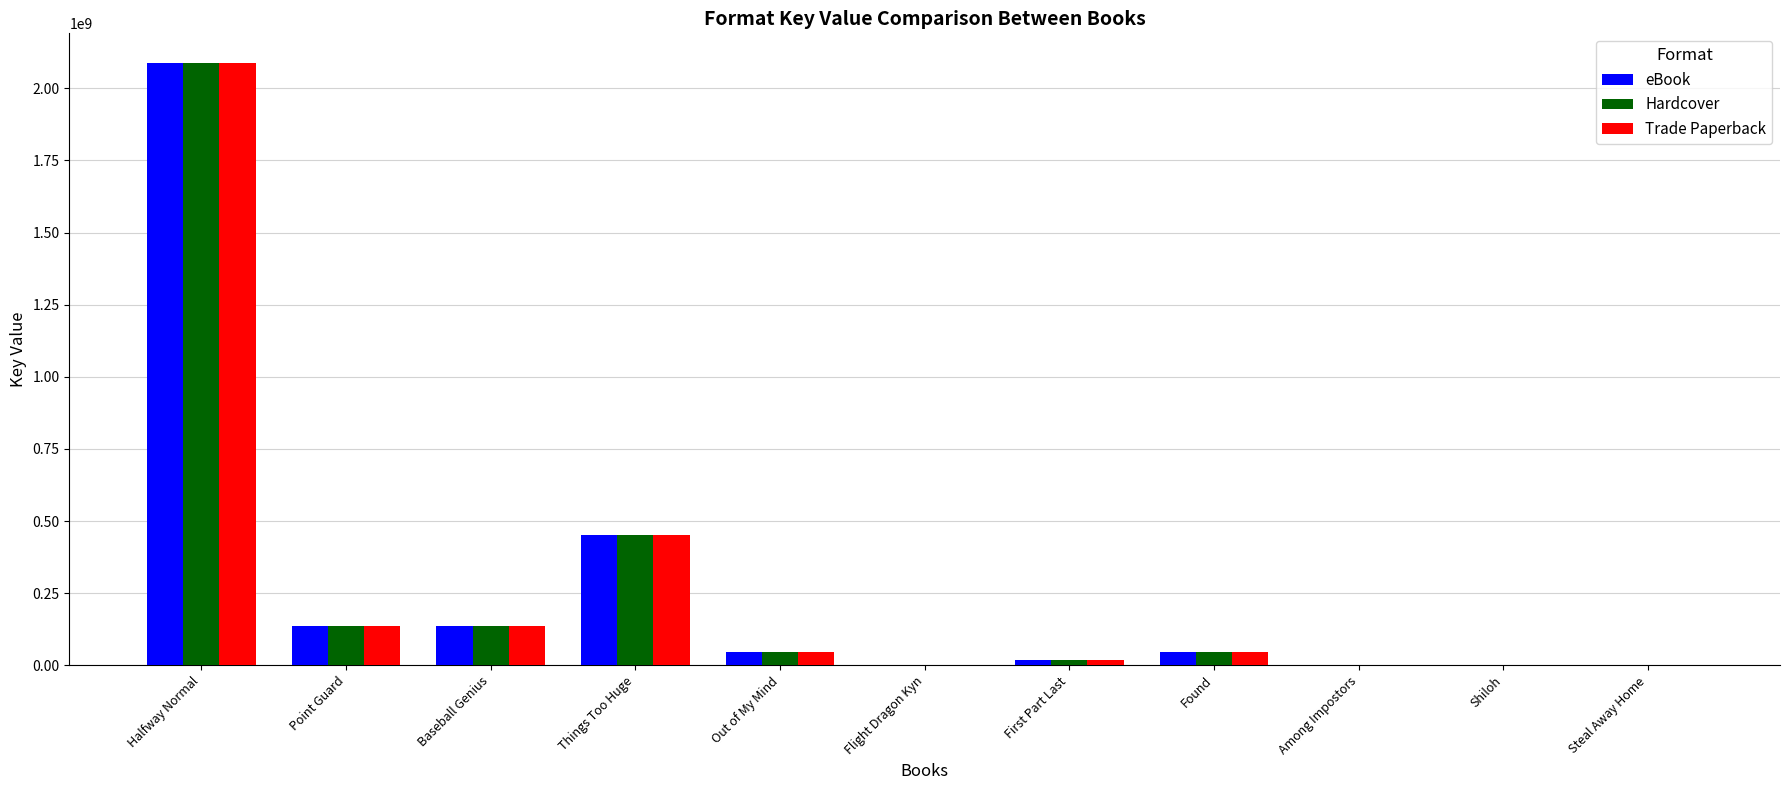

Which category has the highest value across all series?

Halfway Normal